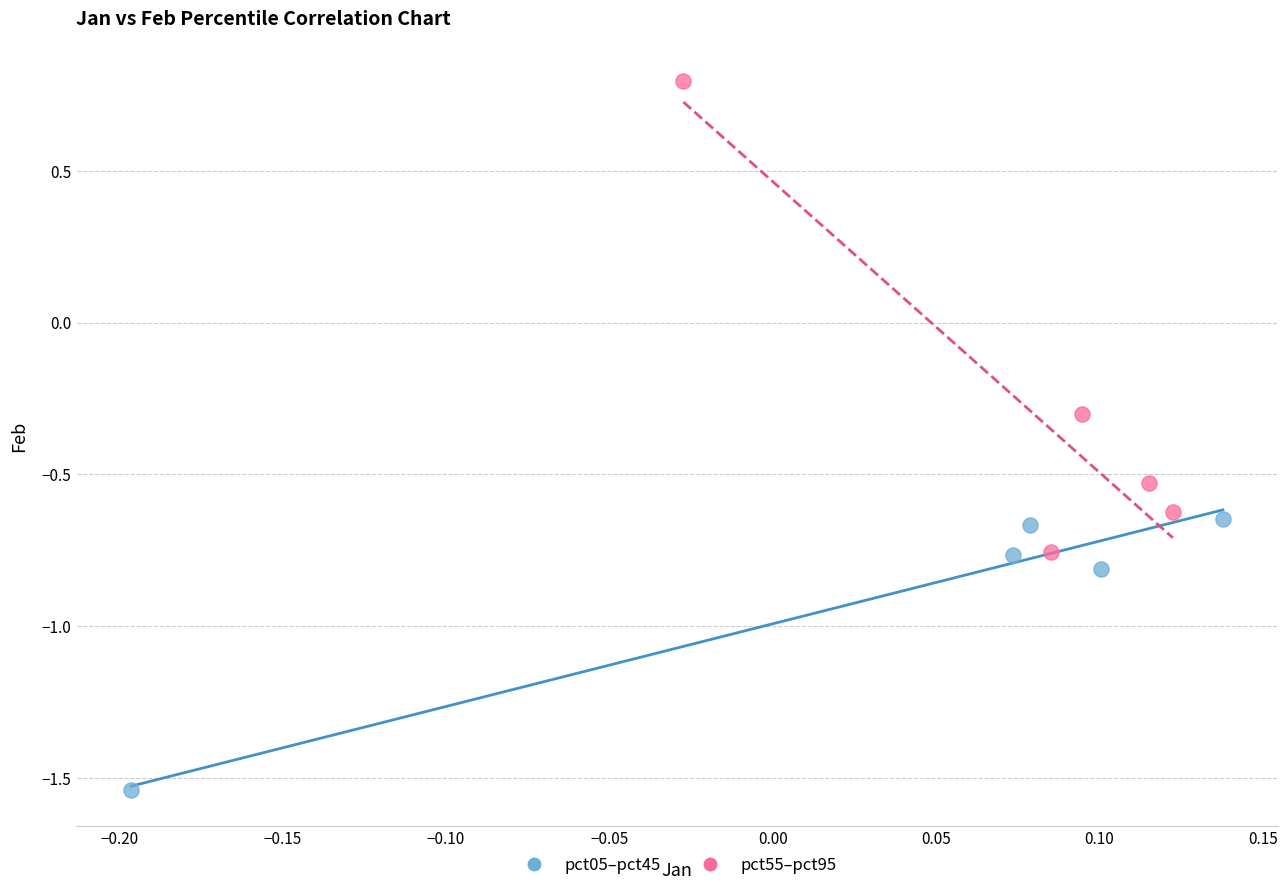

Which series reaches the maximum Y coordinate?

pct55–pct95